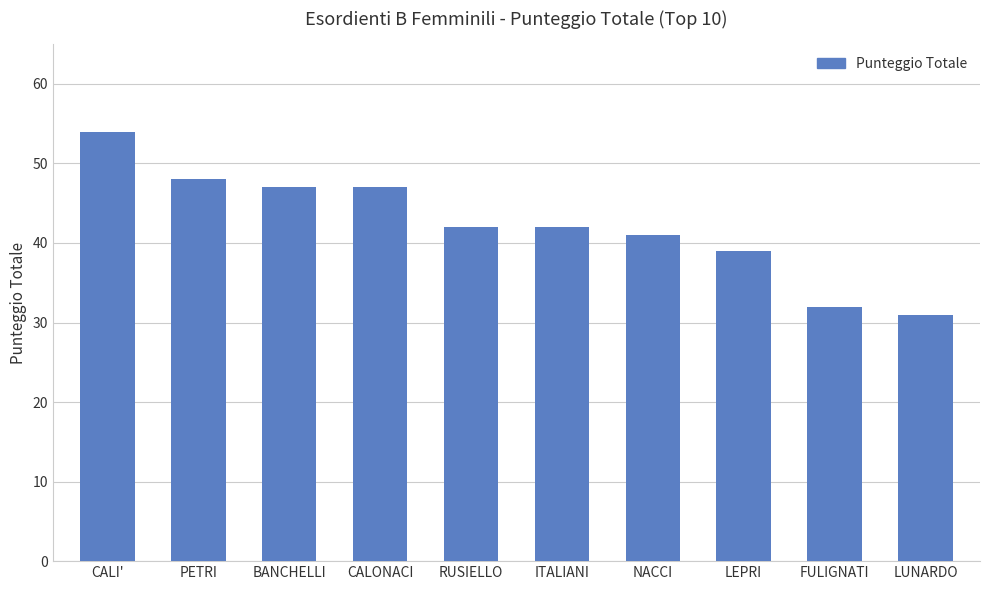

Reading left to right, what are all the values shown in this chart?

54	48	47	47	42	42	41	39	32	31